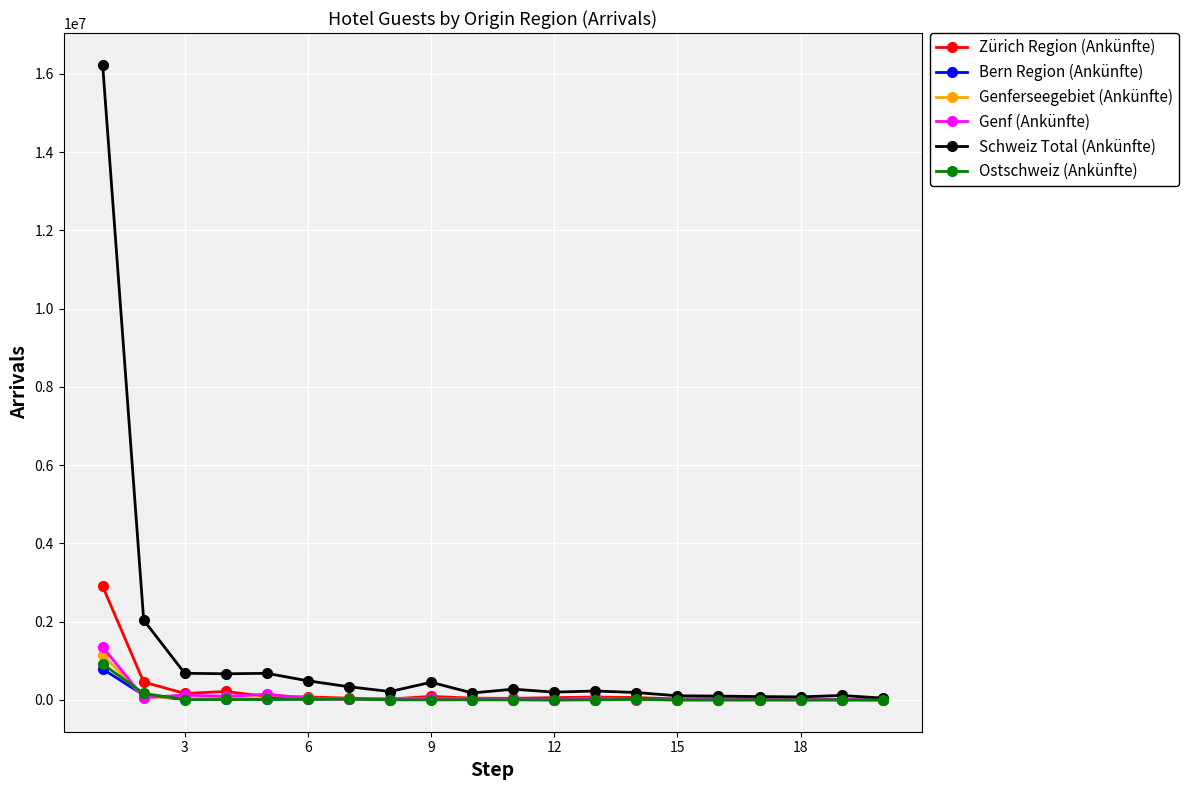

True or false: Ostschweiz (Ankünfte) has more than 0 interior local peaks.

True